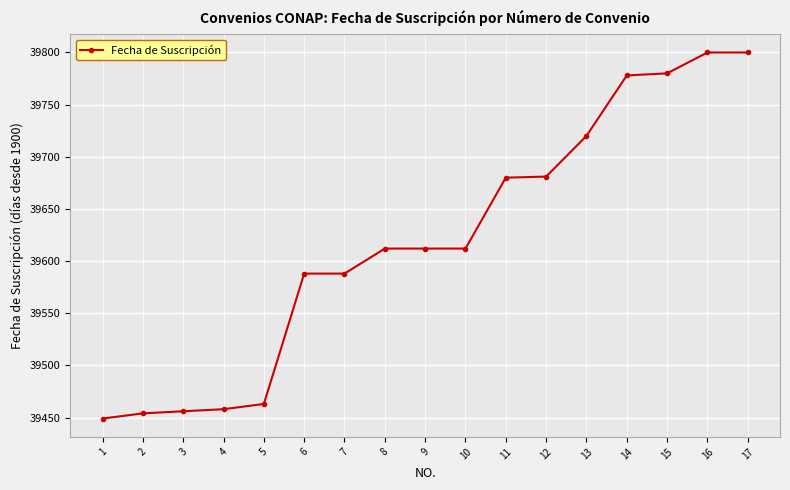

What value does the data have at 6?

39588